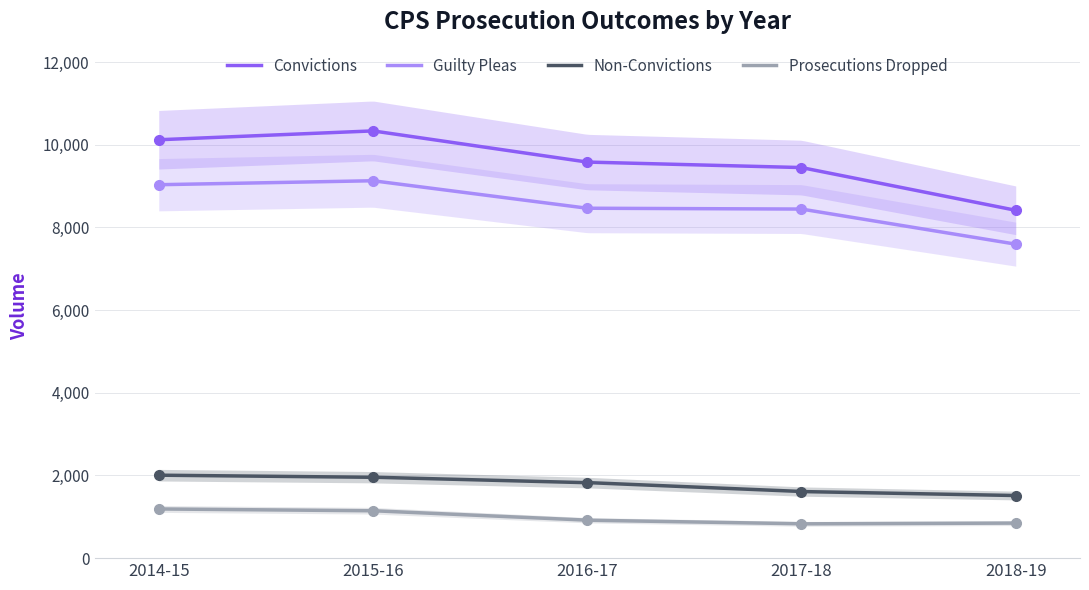

What position from the left is 2017-18?

4